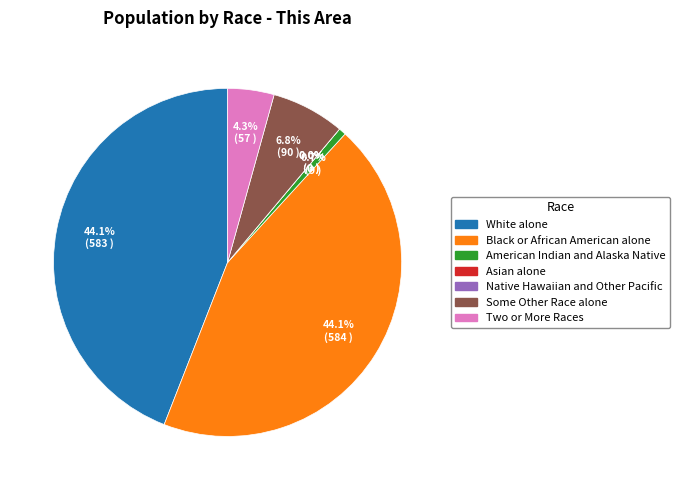

The Two or More Races slice represents 4% of the pie. True or false?

True